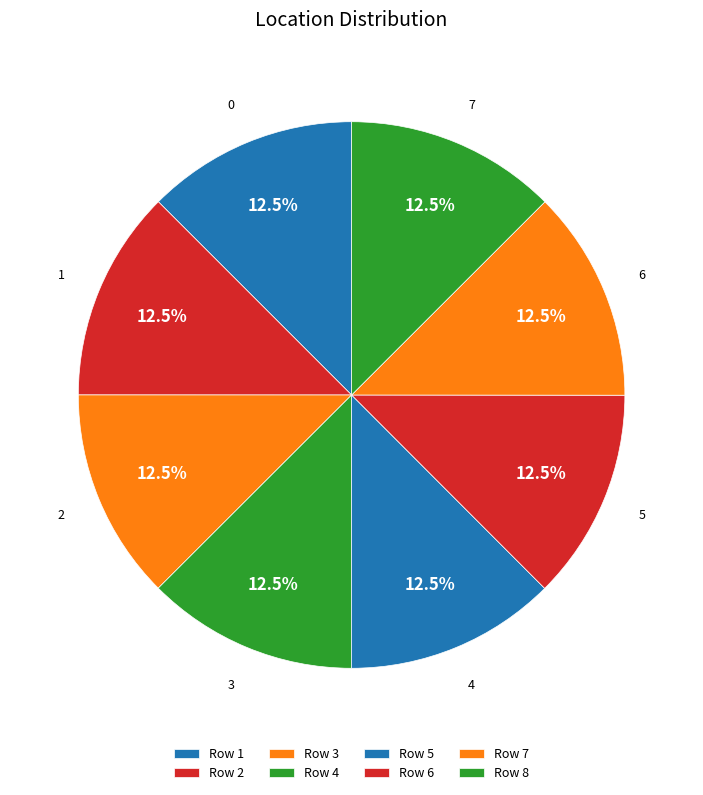

How many segments does this pie chart have?

8